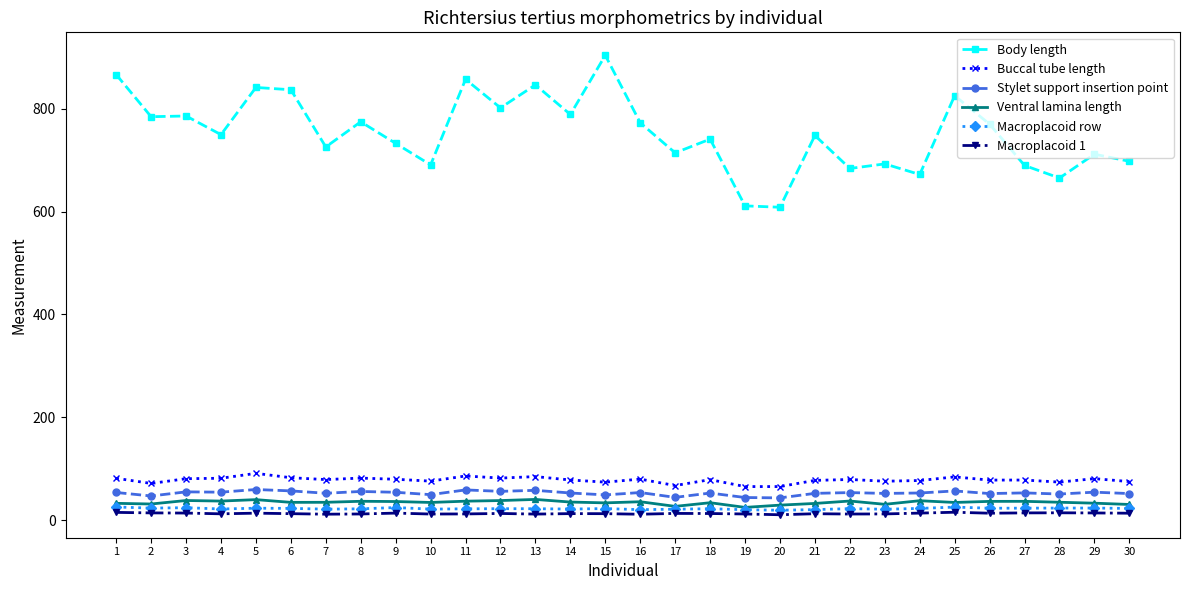

True or false: Stylet support insertion point and Macroplacoid 1 cross at least once.

False